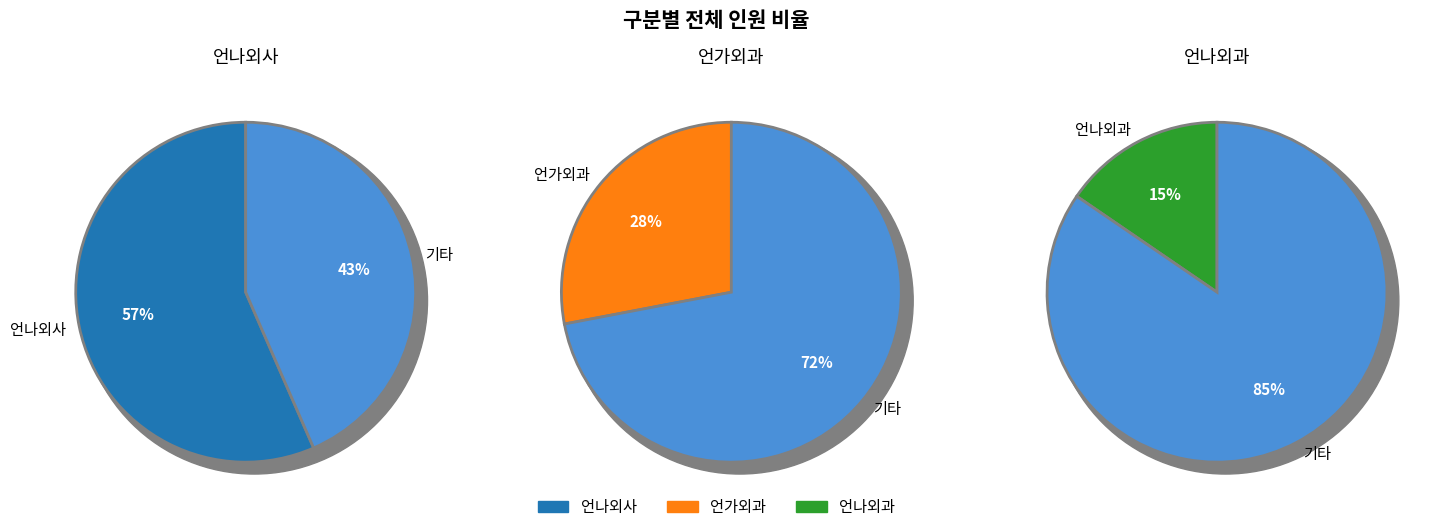

How many slices are in this pie chart?

3